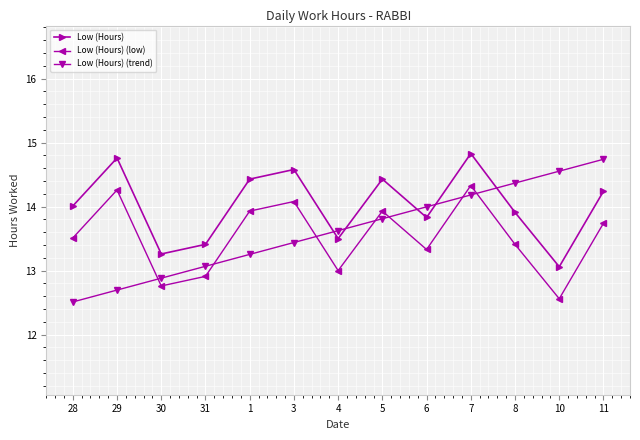

How many lines are shown in the chart?

3